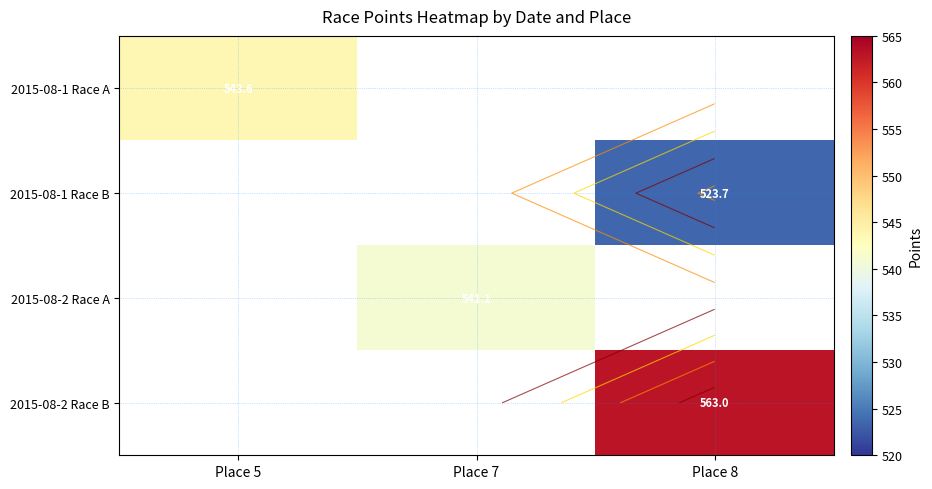

Which category has the highest value in the 2015-08-1 Race A series?

Place 5